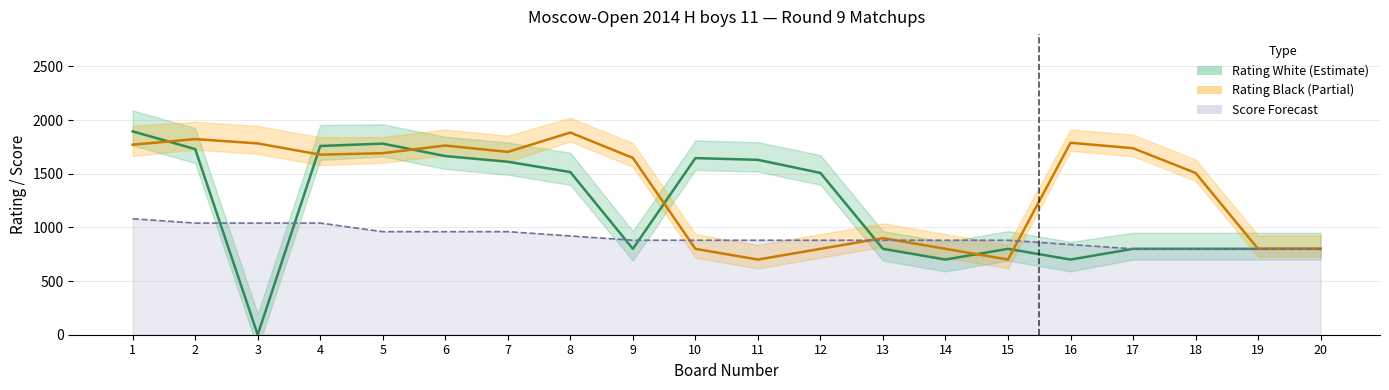

True or false: Rating White has more than 2 points higher than both neighbors.

True